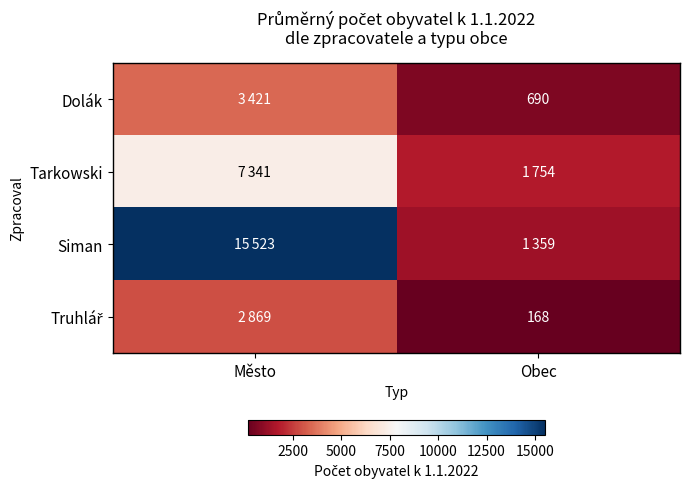

True or false: Dolák has a value of 1157 at Obec.

False